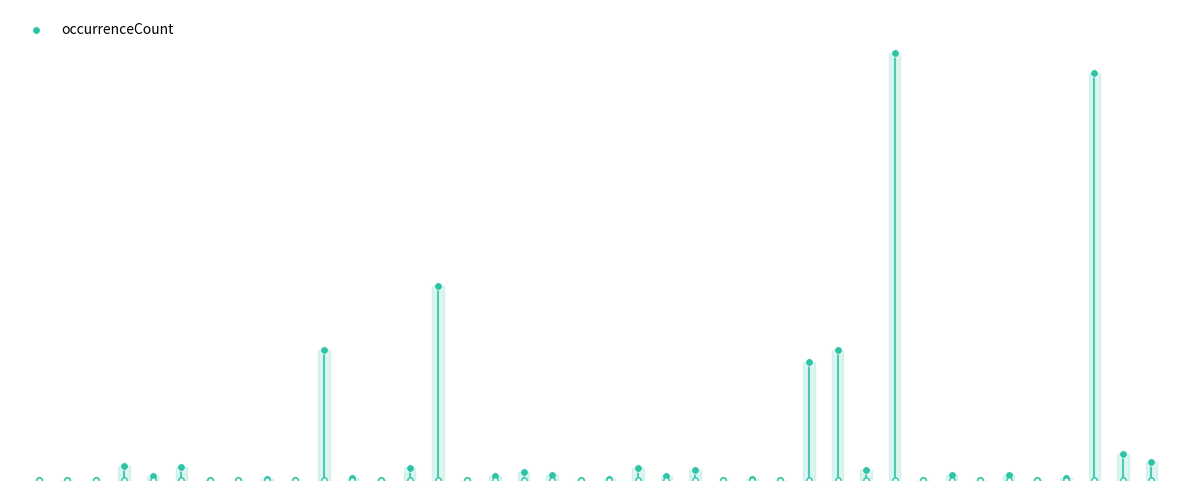

Between 4 and 9, which is larger?

4